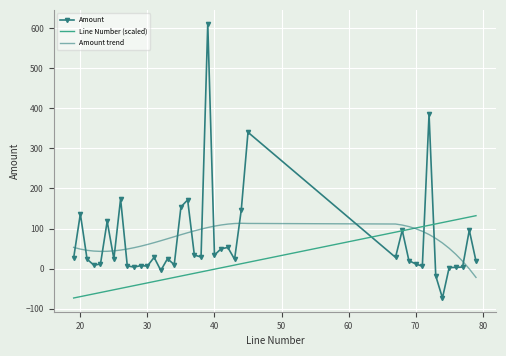

What is the minimum value for Amount?

-73.0